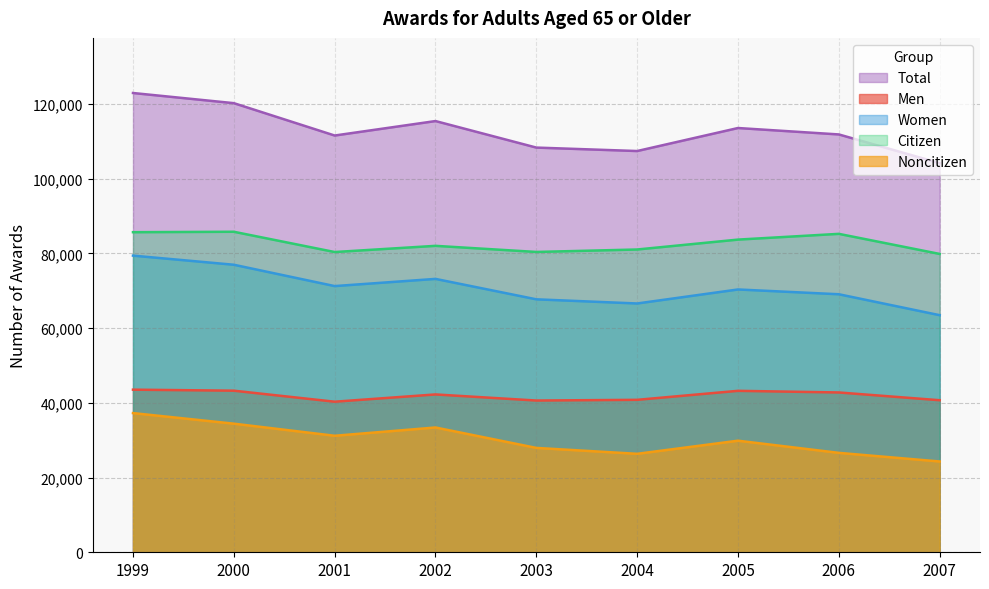

The Citizen series shows 149785 at 1999. True or false?

False